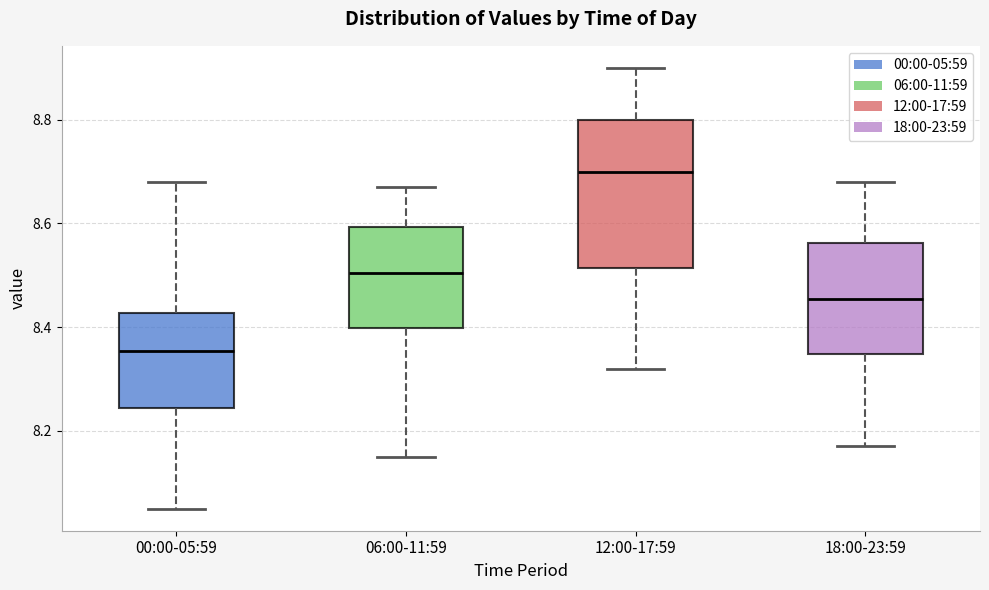

Where is the lower edge of the box for 12:00-17:59 on the y-axis? The values are not printed on the chart, so give them approximately, as read against the axis.

8.52